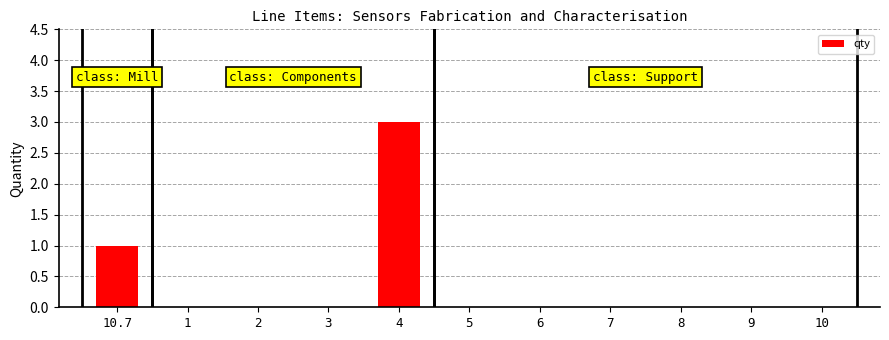

What is the sum of all values?

4